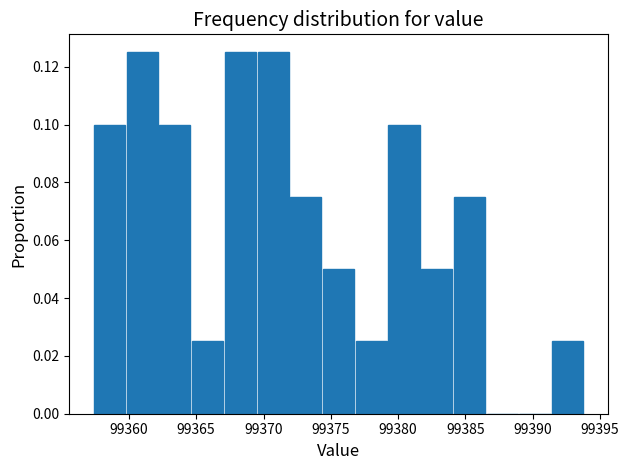

Reading left to right, list every bar in this chart as the range it spans on the x-axis followed by its height. Neither the bar edges nor the heights are printed on the chart, so give them approximately, as read against the axes.

99357.5 to 99360.0: 0.100
99360.0 to 99362.0: 0.126
99362.0 to 99364.5: 0.100
99364.5 to 99367.0: 0.026
99367.0 to 99369.5: 0.126
99369.5 to 99372.0: 0.126
99372.0 to 99374.5: 0.076
99374.5 to 99377.0: 0.050
99377.0 to 99379.0: 0.026
99379.0 to 99381.5: 0.100
99381.5 to 99384.0: 0.050
99384.0 to 99386.5: 0.076
99386.5 to 99389.0: 0
99389.0 to 99391.5: 0
99391.5 to 99394.0: 0.026